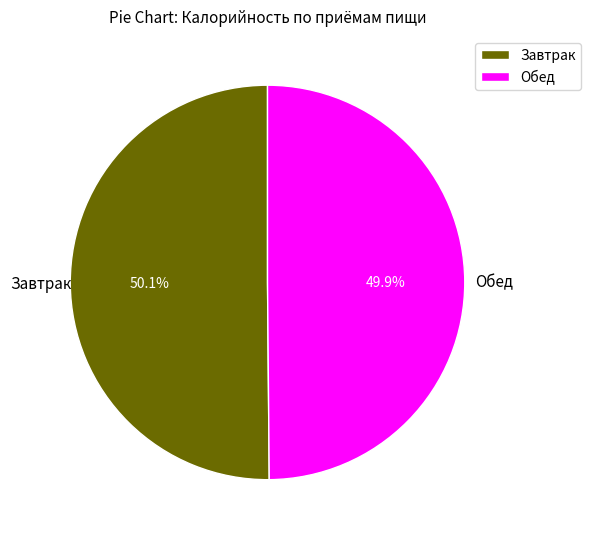

Approximately how many times larger is the value at Завтрак compared to Обед?

1.0